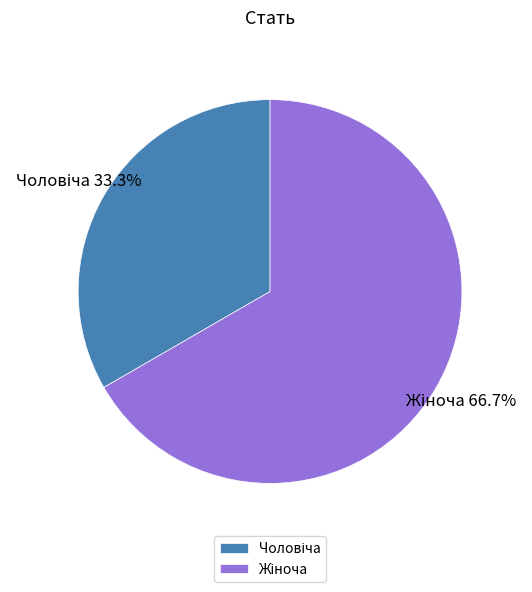

Is there any slice that represents more than half of the pie?

Yes